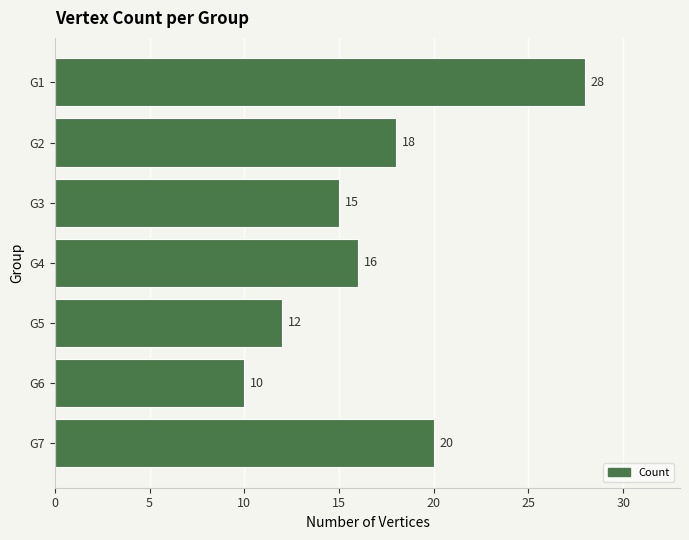

List the labels in order of value, smallest first.

G6, G5, G3, G4, G2, G7, G1